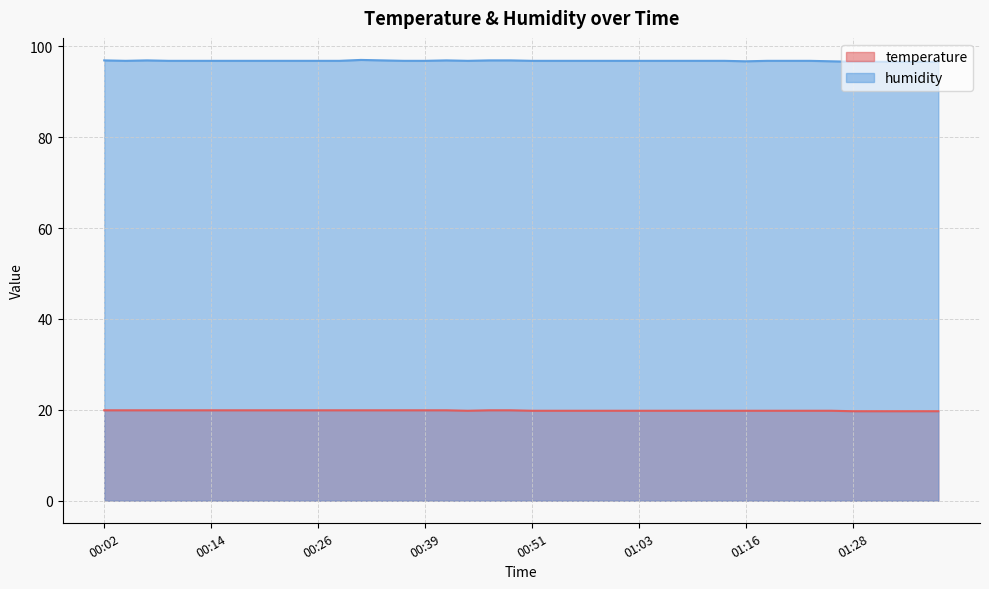

Reading right to left, what are all the values shown in this chart?

temperature: 19.7	19.7	19.7	19.7	19.7	19.8	19.8	19.8	19.8	19.8	19.8	19.8	19.8	19.8	19.8	19.8	19.8	19.8	19.8	19.8	19.9	19.9	19.8	19.9	19.9	19.9	19.9	19.9	19.9	19.9	19.9	19.9	19.9	19.9	19.9	19.9	19.9	19.9	19.9	19.9
humidity: 96.6	96.6	96.6	96.6	96.6	96.7	96.8	96.8	96.8	96.7	96.8	96.8	96.8	96.8	96.8	96.8	96.8	96.8	96.8	96.8	96.9	96.9	96.8	96.9	96.8	96.8	96.9	97.0	96.8	96.8	96.8	96.8	96.8	96.8	96.8	96.8	96.8	96.9	96.8	96.9